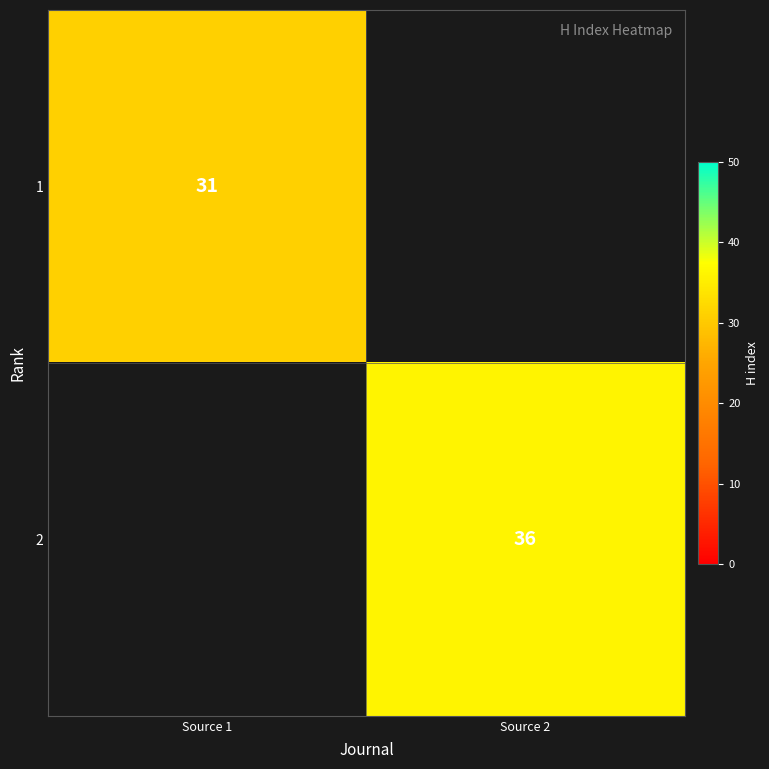

Count the number of categories in the chart.

2